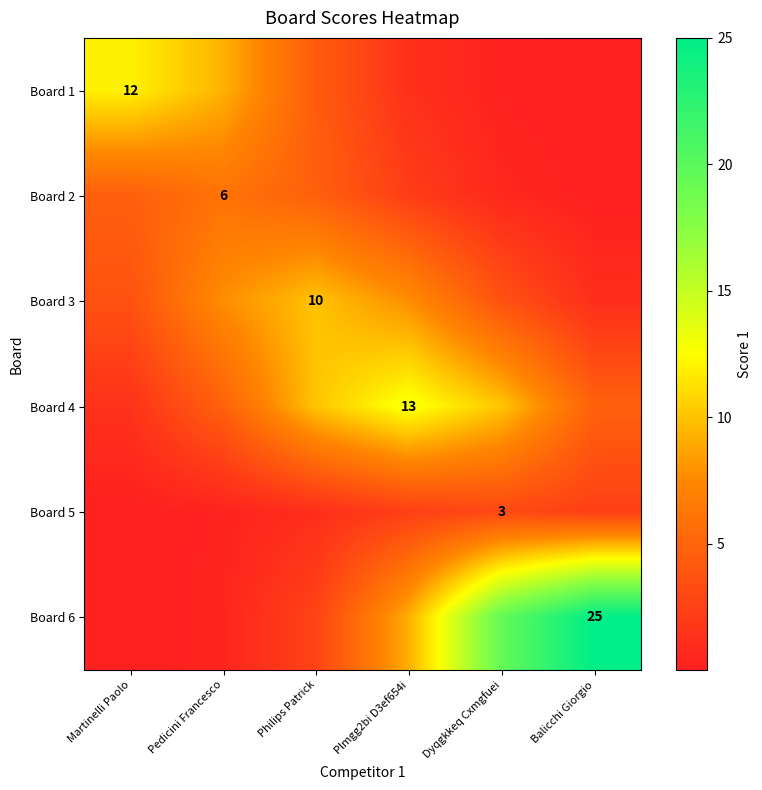

Which series has the largest total across all categories?

Board 6